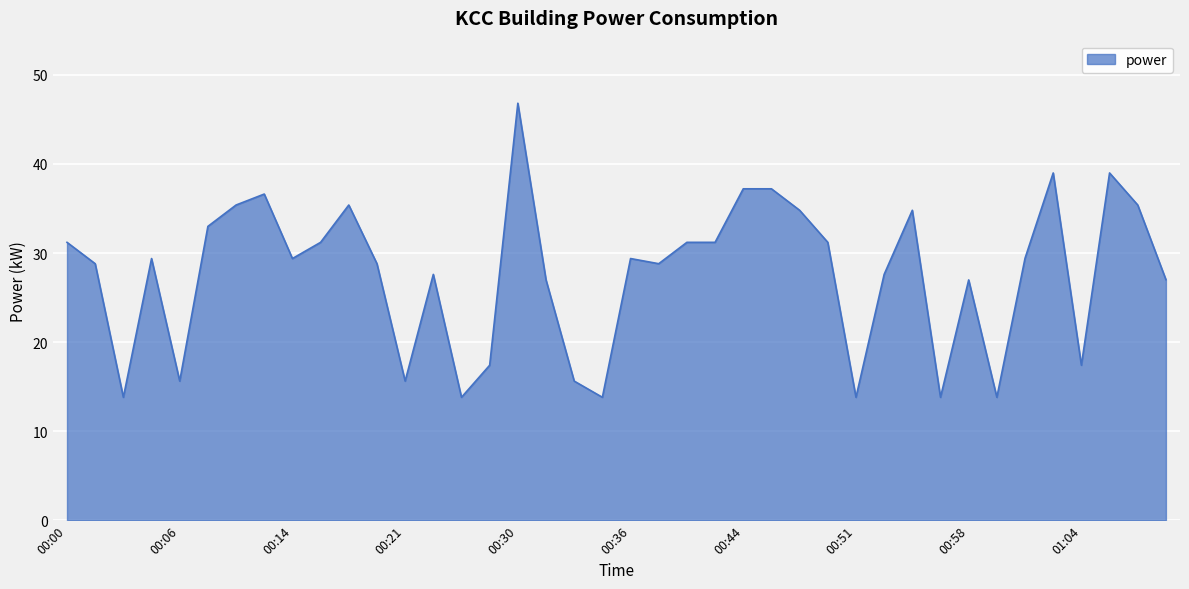

What is the greatest value displayed?

46.8